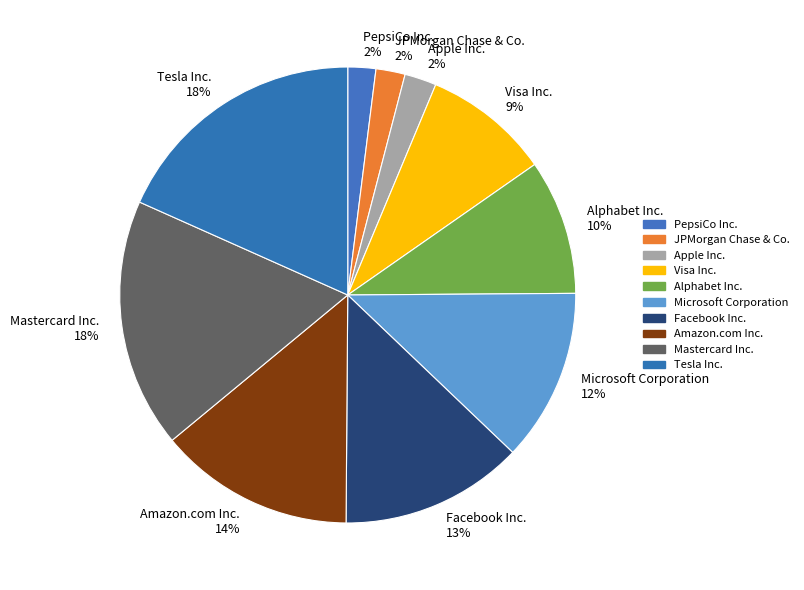

How many segments does this pie chart have?

10